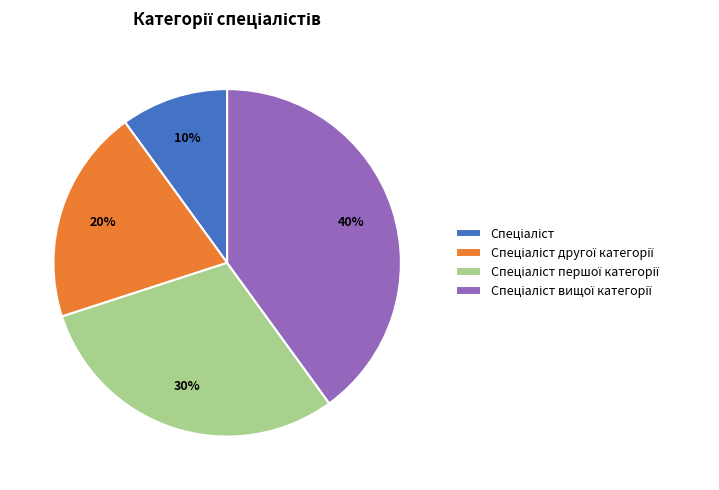

Does any single category account for the majority?

No